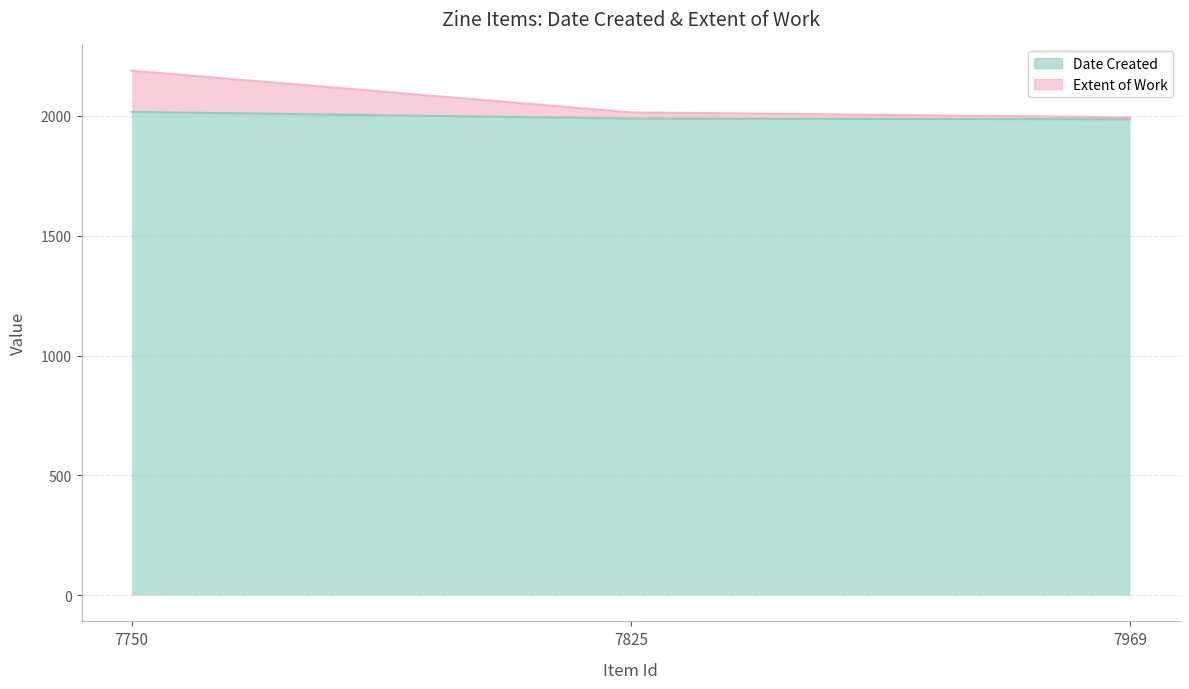

Count the number of data series in this chart.

2